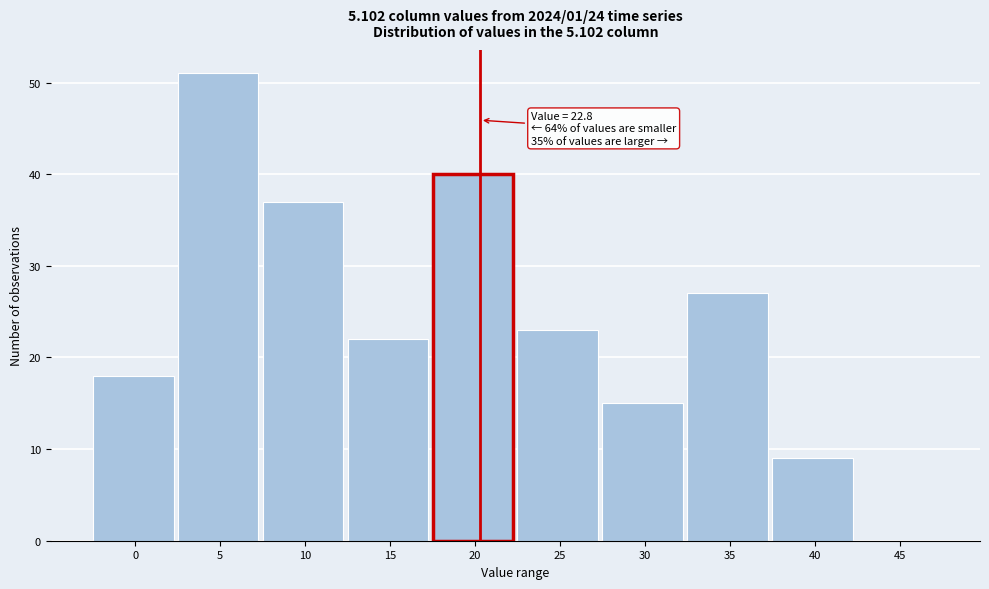

Reading left to right, extract all data points from this chart.

0=18	5=51	10=37	15=22	20=40	25=23	30=15	35=27	40=9	45=0